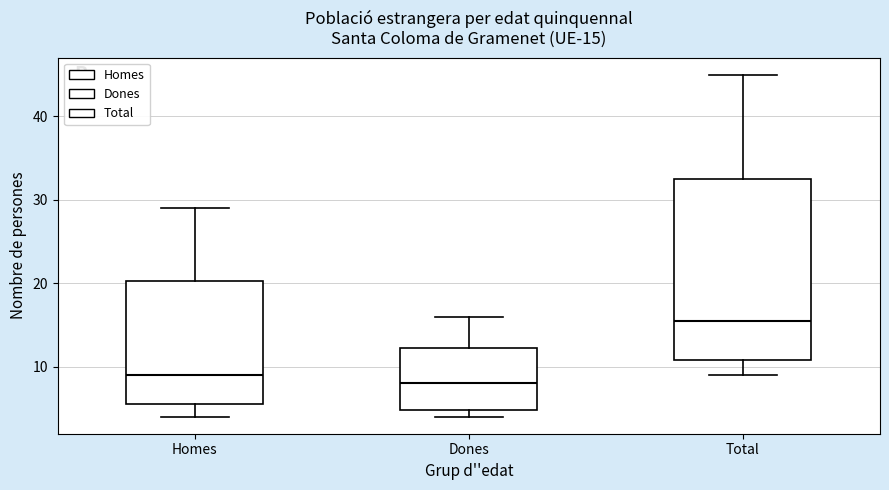

Which box is the tallest, from its lower edge to its upper edge?

Total